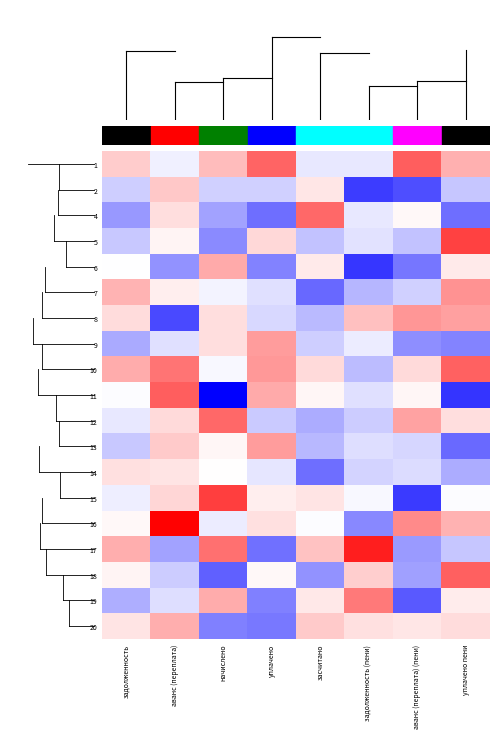

How many categories are shown in the chart?

8